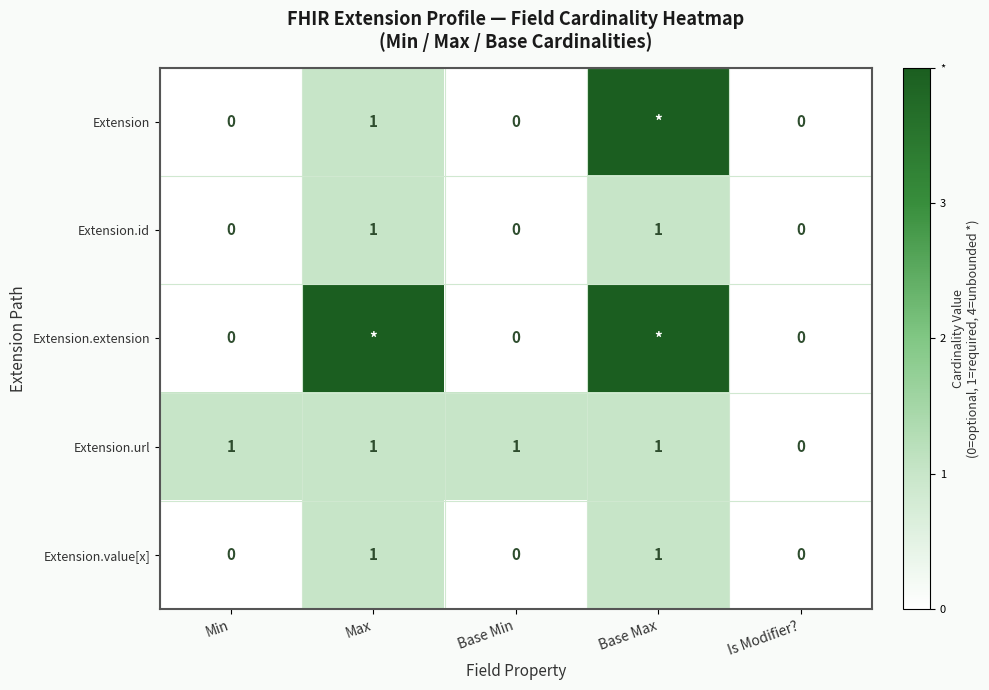

What is the sum of the Extension.url values at Max and Base Min?

2